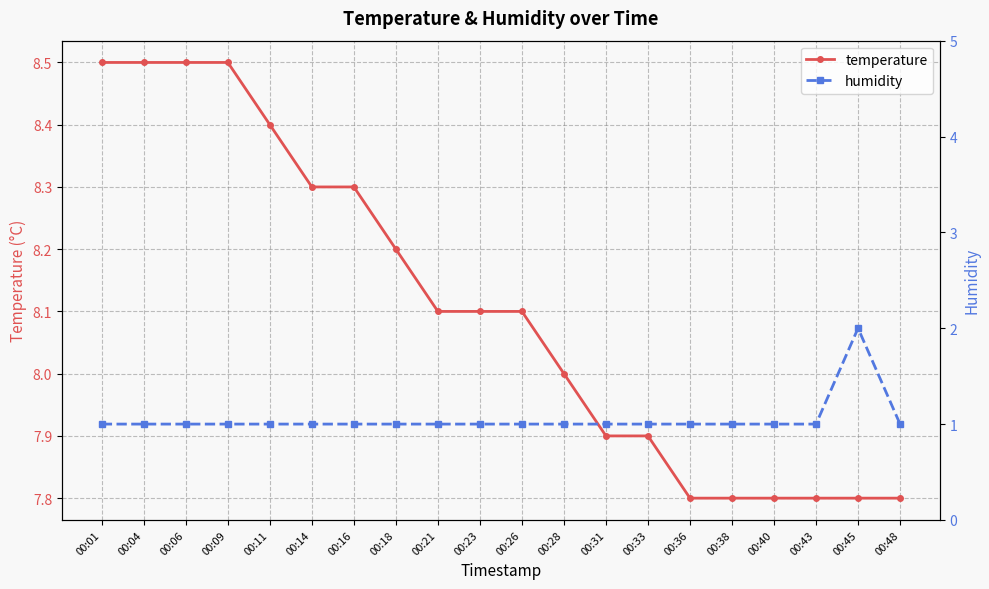

Which series has the largest range (max minus min)?

humidity